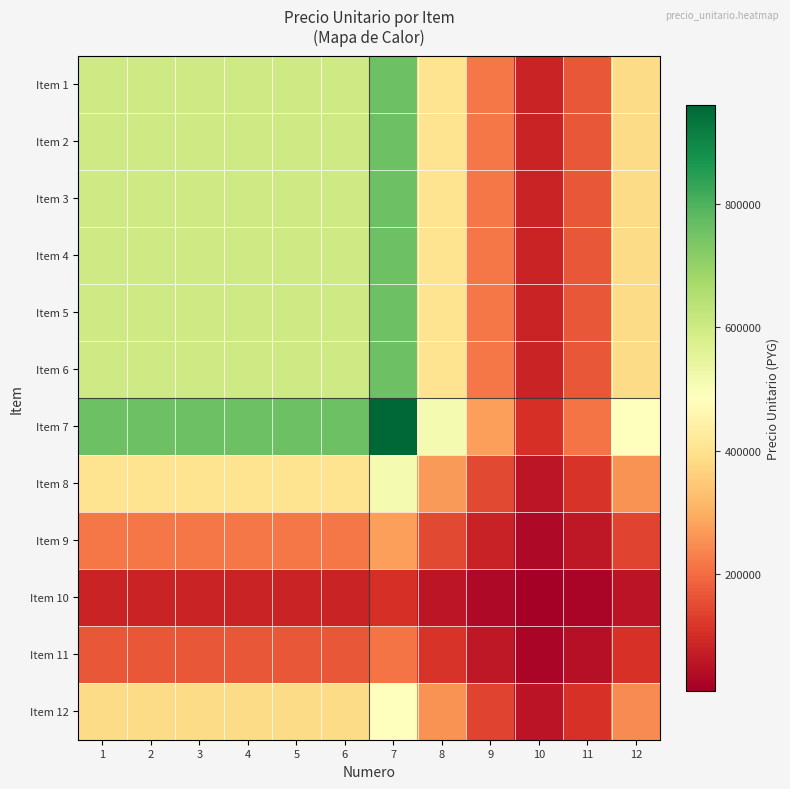

What is the spread (max minus min) of values at 4?

674093.8